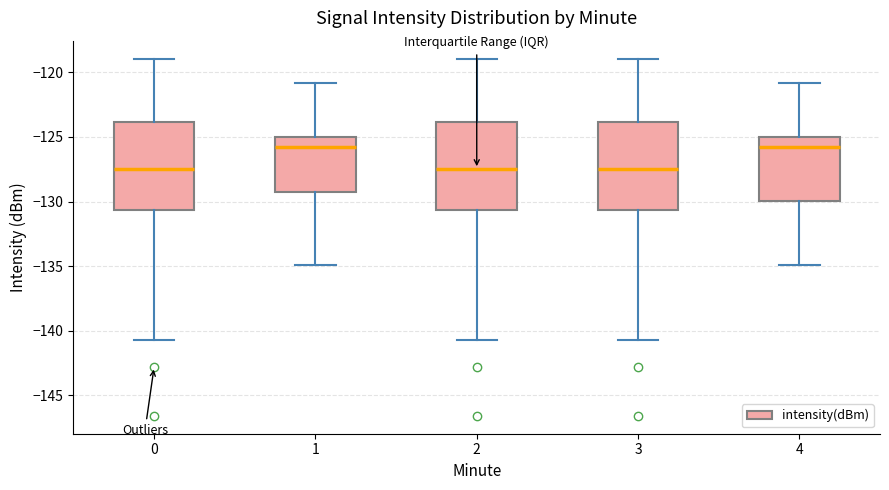

Reading left to right, transcribe this box plot: for each box, give where its median line is, the range the box spans, and where its two whiskers end, as read against the y-axis. The values are not printed on the chart, so give them approximately, as read against the axis.

0: median -127.5, box -130.5 to -124.0, whiskers -140.5 to -119.0
1: median -126.0, box -129.5 to -125.0, whiskers -135.0 to -121.0
2: median -127.5, box -130.5 to -124.0, whiskers -140.5 to -119.0
3: median -127.5, box -130.5 to -124.0, whiskers -140.5 to -119.0
4: median -126.0, box -130.0 to -125.0, whiskers -135.0 to -121.0